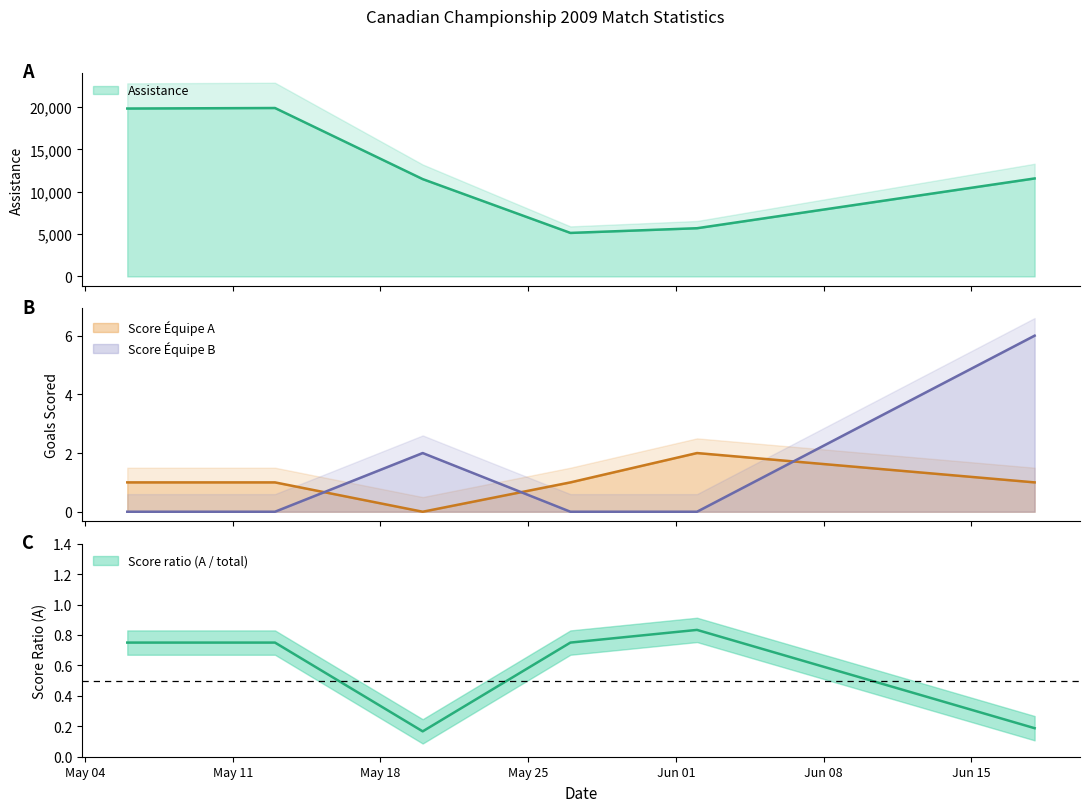

What is the difference between the maximum and second lowest values in the Score de l’Équipe A series?

1